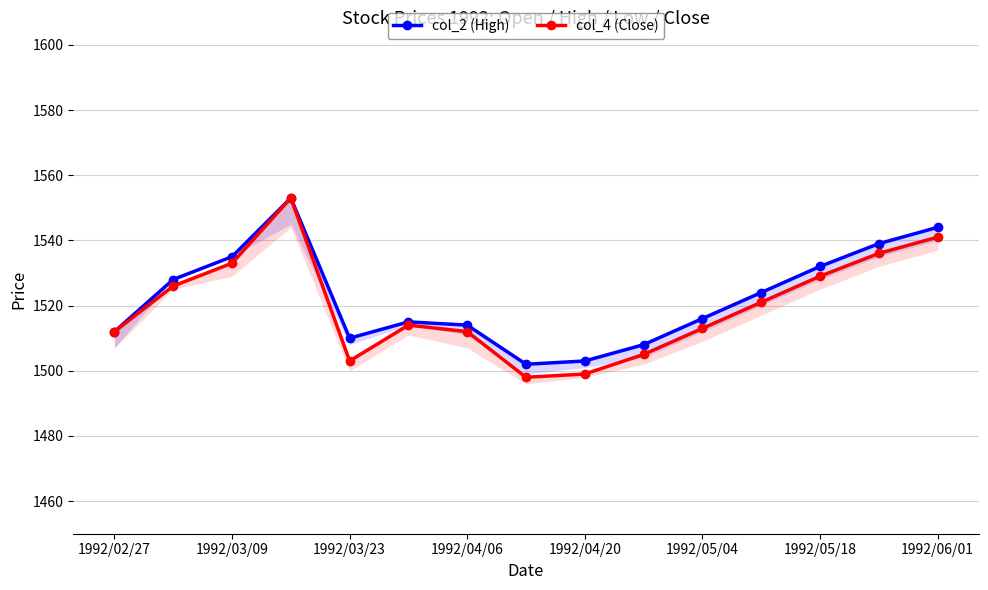

True or false: col_4 (Close) has more than 2 points higher than both neighbors.

False